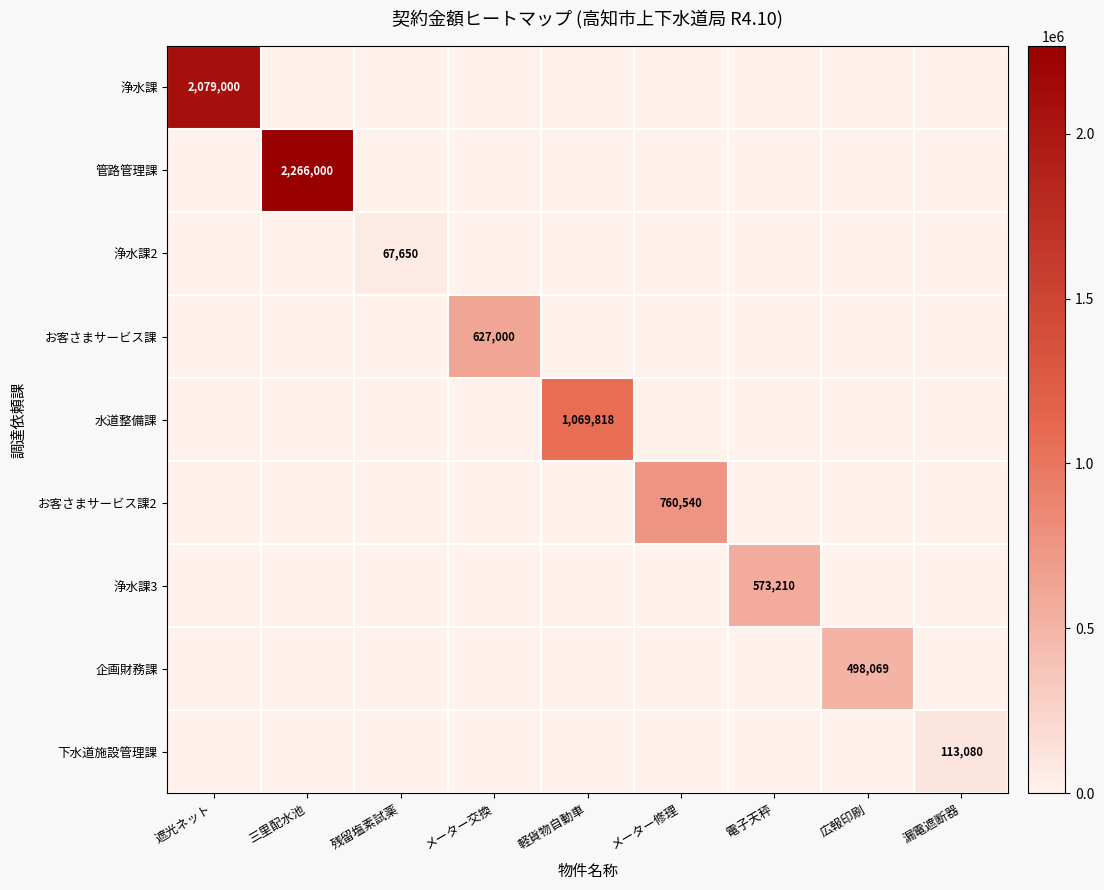

What is the total value across all series at 遮光ネット?

2079000